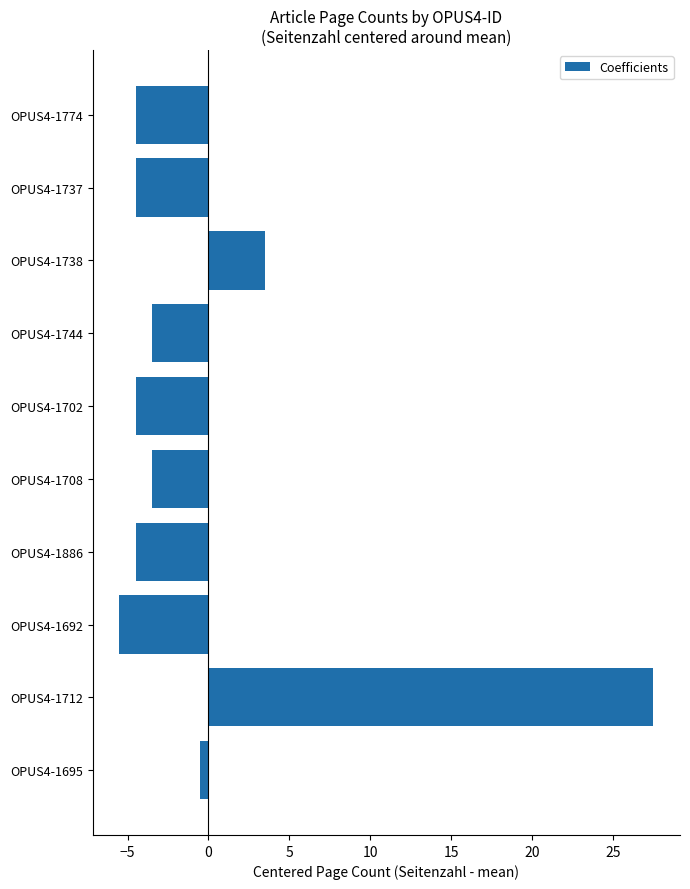

Reading bottom to top, list all the values displayed in this chart.

OPUS4-1695=-0.5	OPUS4-1712=27.5	OPUS4-1692=-5.5	OPUS4-1886=-4.5	OPUS4-1708=-3.5	OPUS4-1702=-4.5	OPUS4-1744=-3.5	OPUS4-1738=3.5	OPUS4-1737=-4.5	OPUS4-1774=-4.5